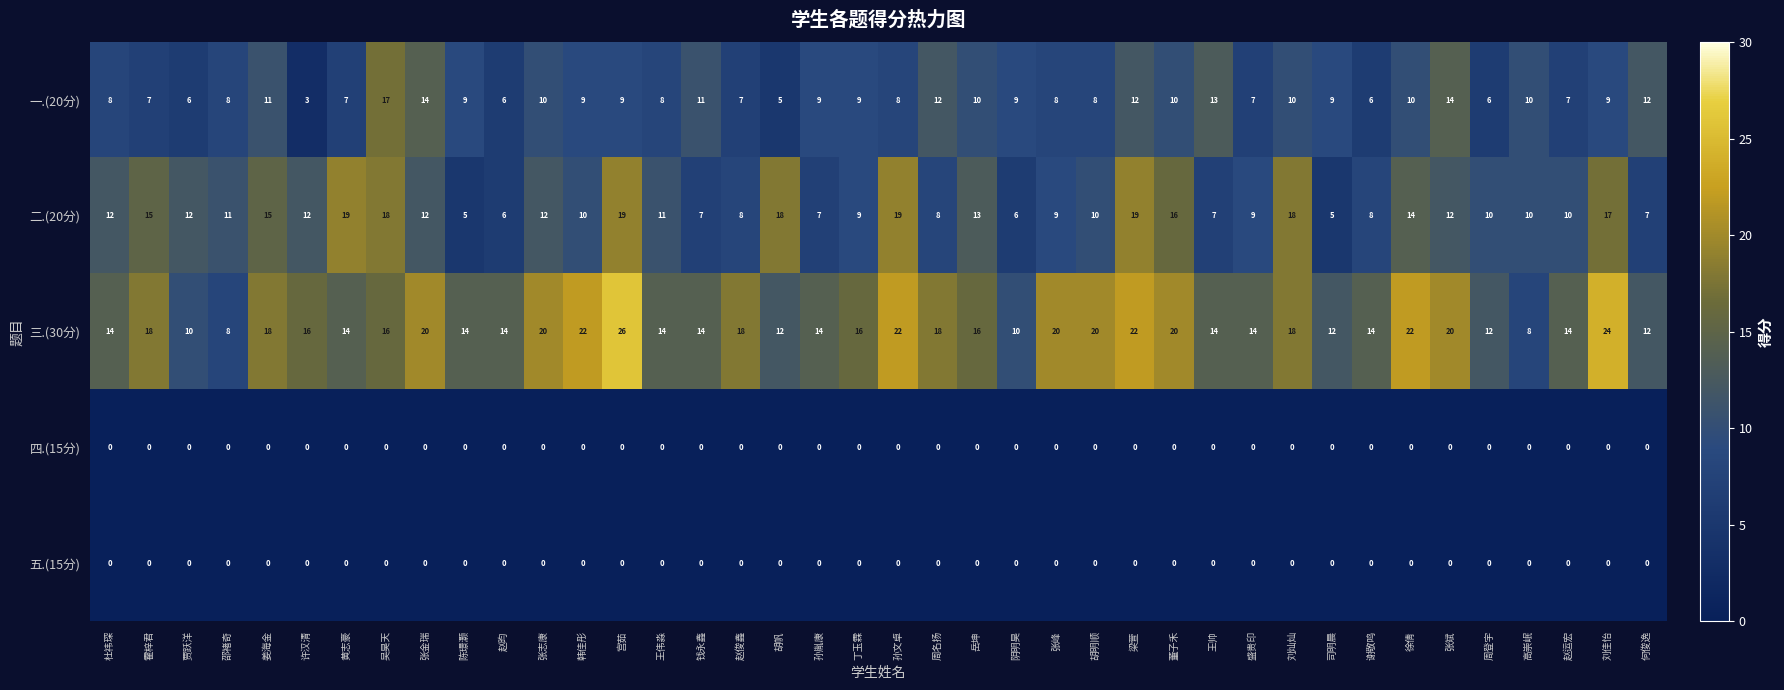

At which label does 三.(30分) reach its peak?

宫茹